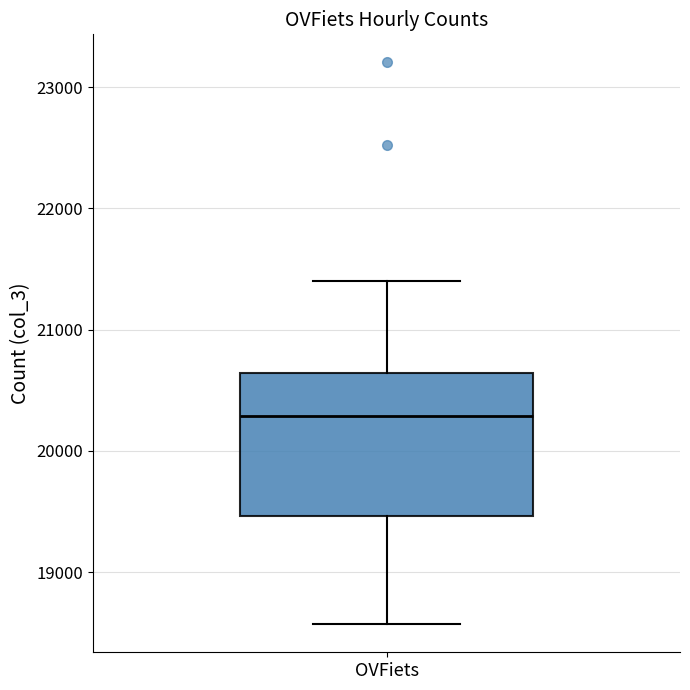

Read this box plot against the y-axis: the position of the median line, the range covered by the box, and the ends of both whiskers. The values are not printed on the chart, so give them approximately, as read against the axis.

median 20300, box 19500 to 20600, whiskers 18600 to 21400